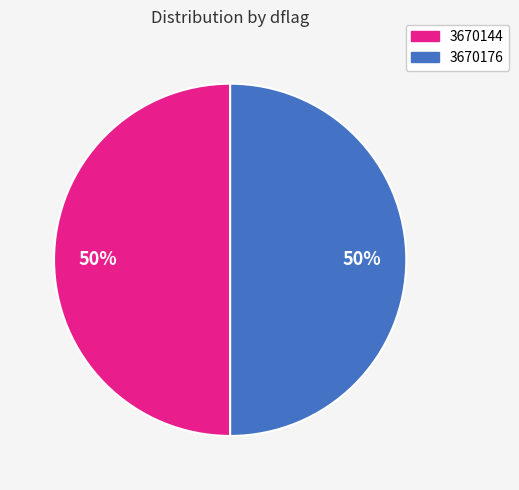

Combined, do 3670144 and 3670176 account for over 50%?

Yes